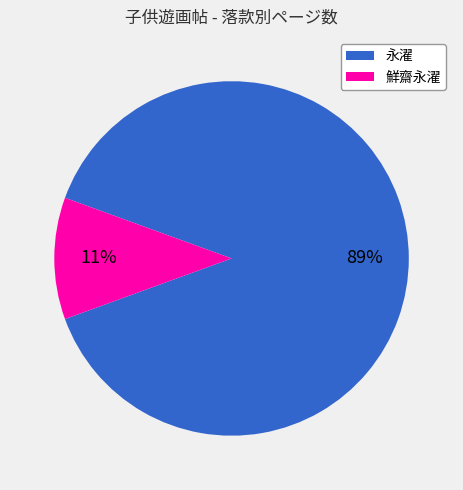

To the nearest percent, what is the combined percentage of 永濯 and 鮮齋永濯?

100%